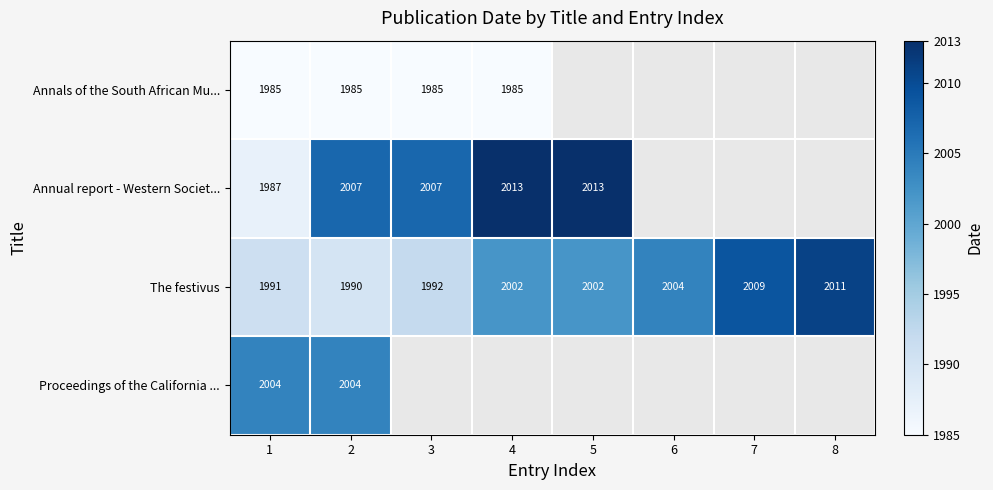

At how many categories does at least one series exceed 2007?

4